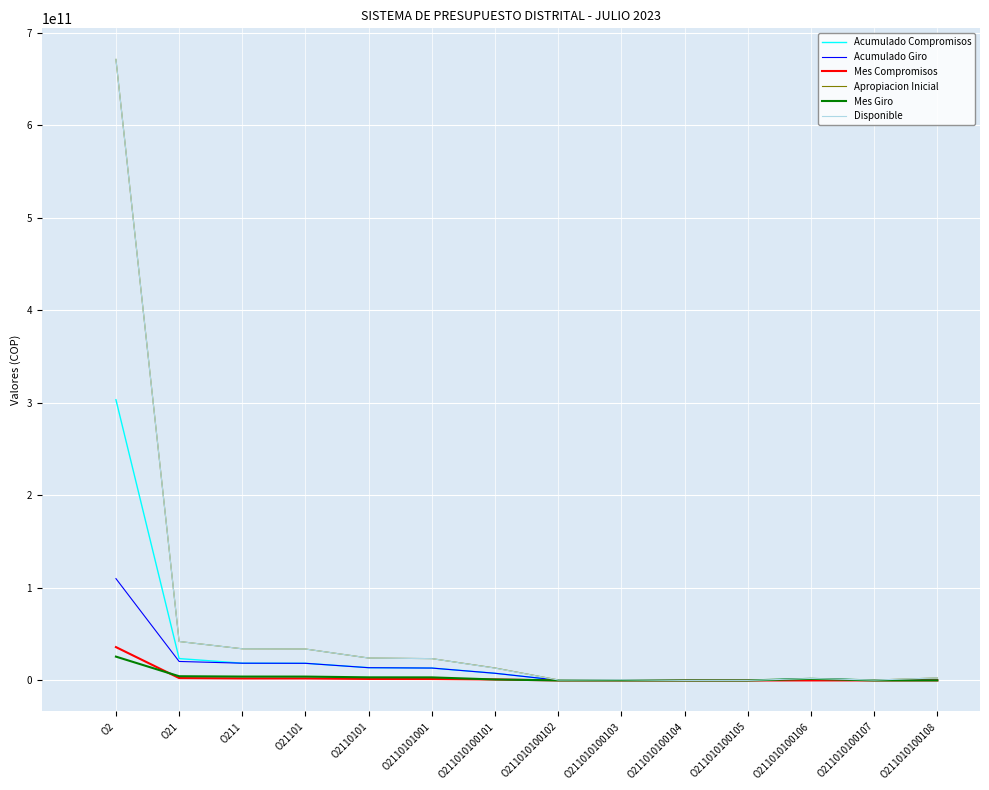

True or false: Acumulado Giro has a value of 38552765 at O211010100105.

True